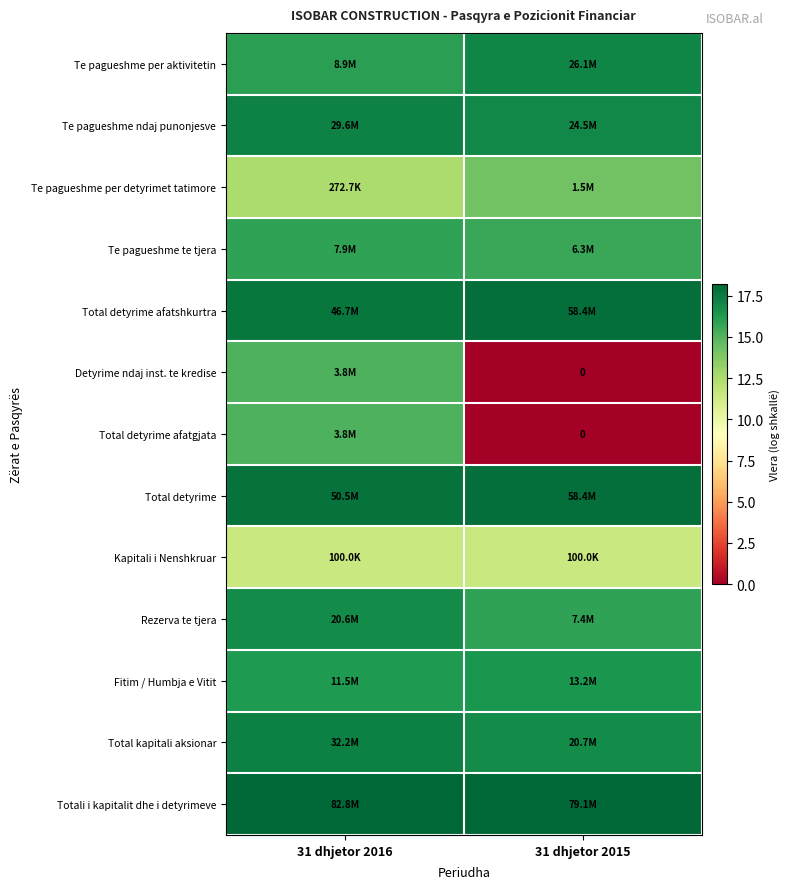

What is the difference between the highest and lowest values at 31 dhjetor 2015?

18.2